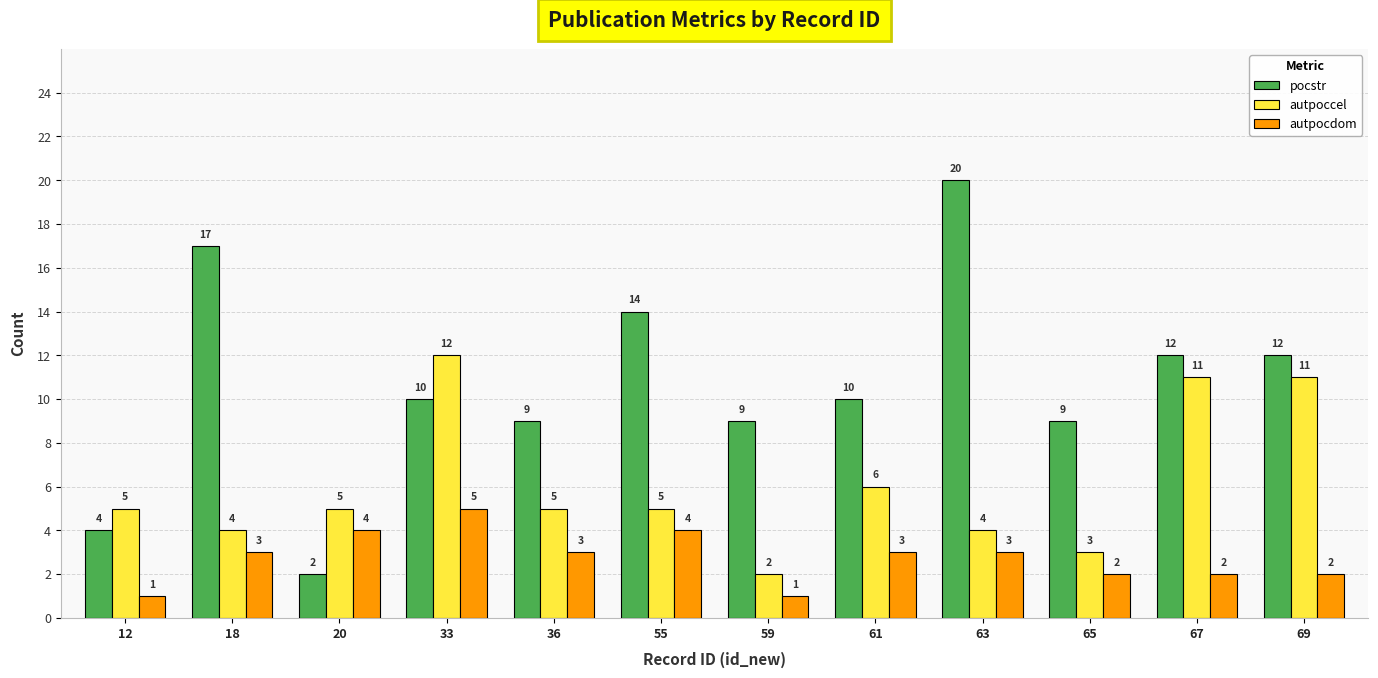

Count the autpocdom values in the range 2 to 4.

9